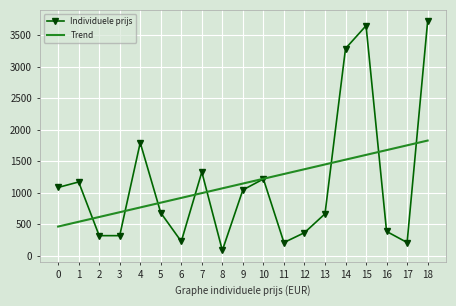

Which series changed the most between 12 and 17?

Trend